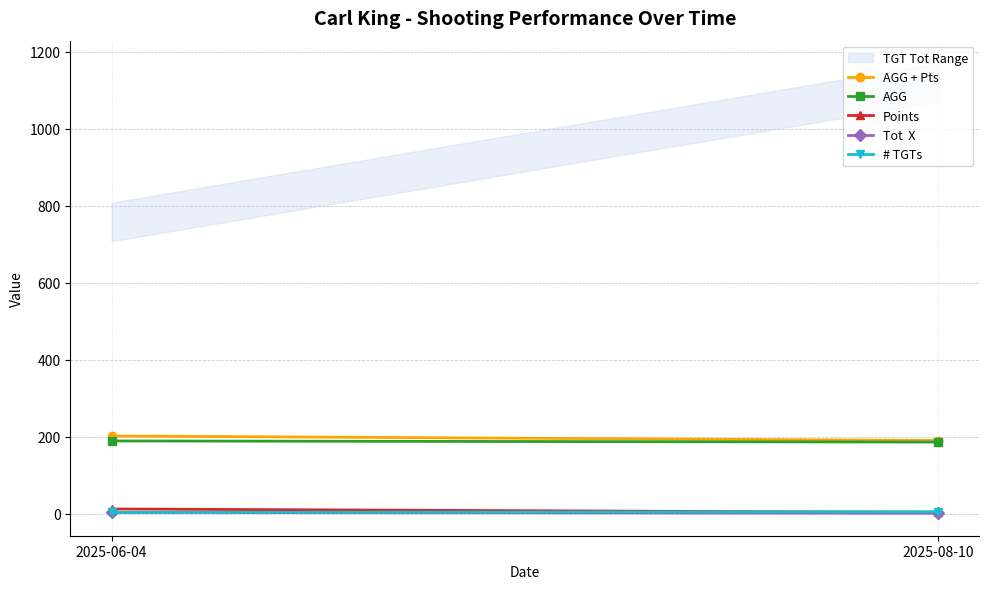

What is the difference between the maximum and minimum values in the # TGTs series?

2.0